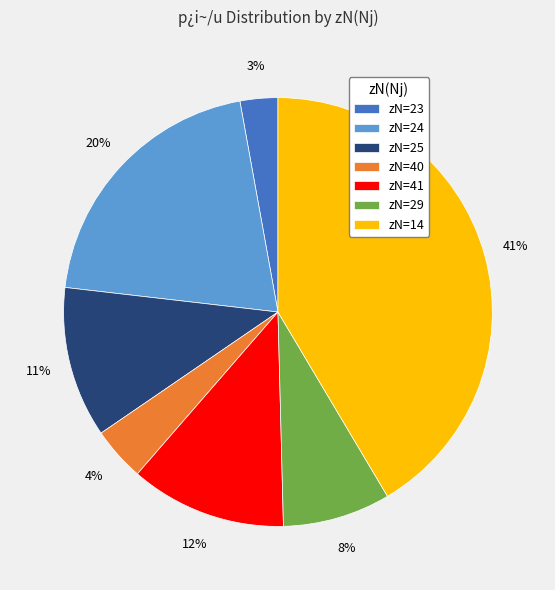

Is there any slice that represents more than half of the pie?

No